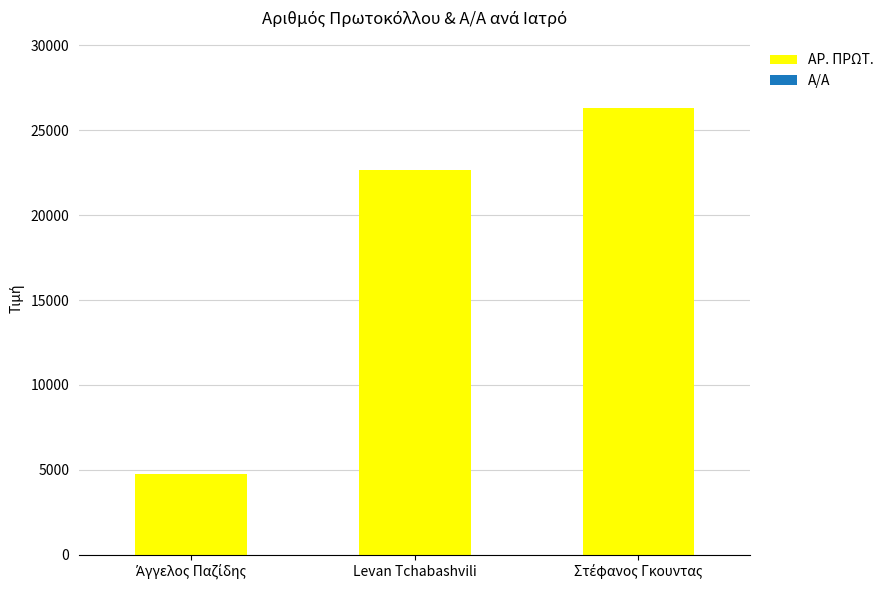

What is the highest value of the ΑΡ. ΠΡΩΤ. series?

26314